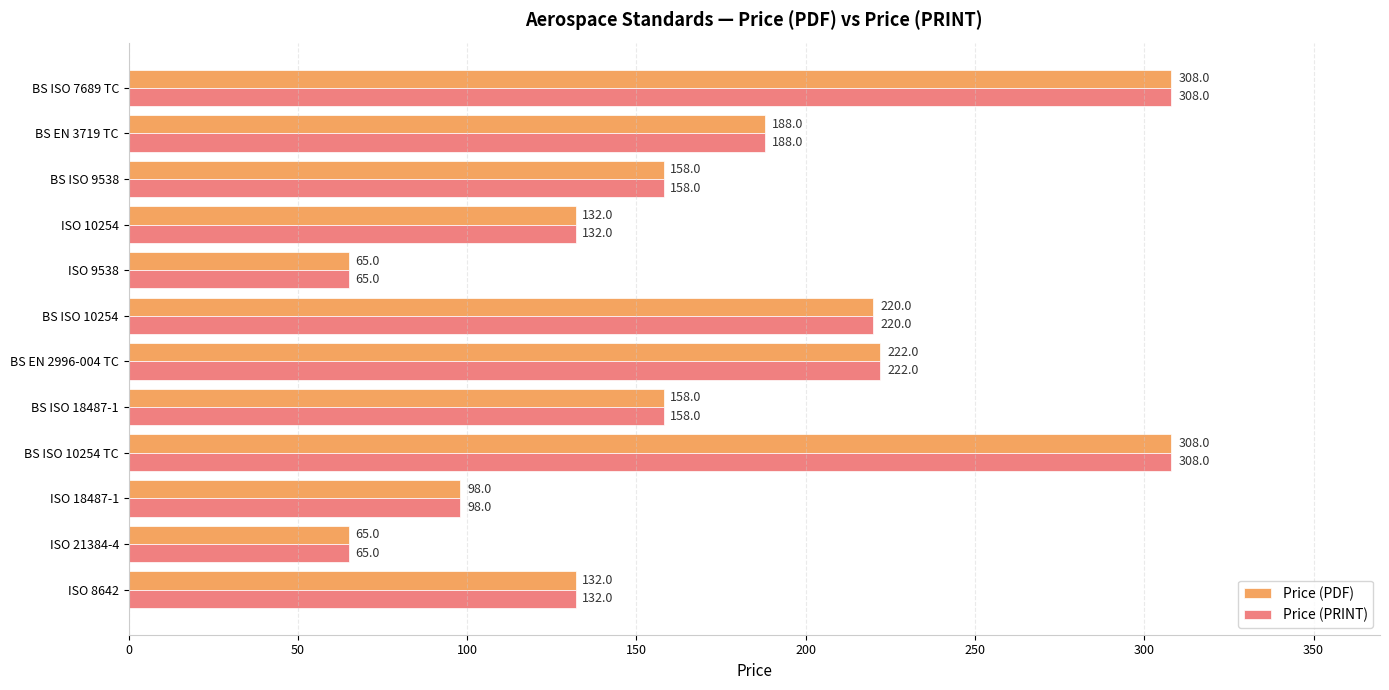

What is the total value across all series at BS ISO 7689 TC?

616